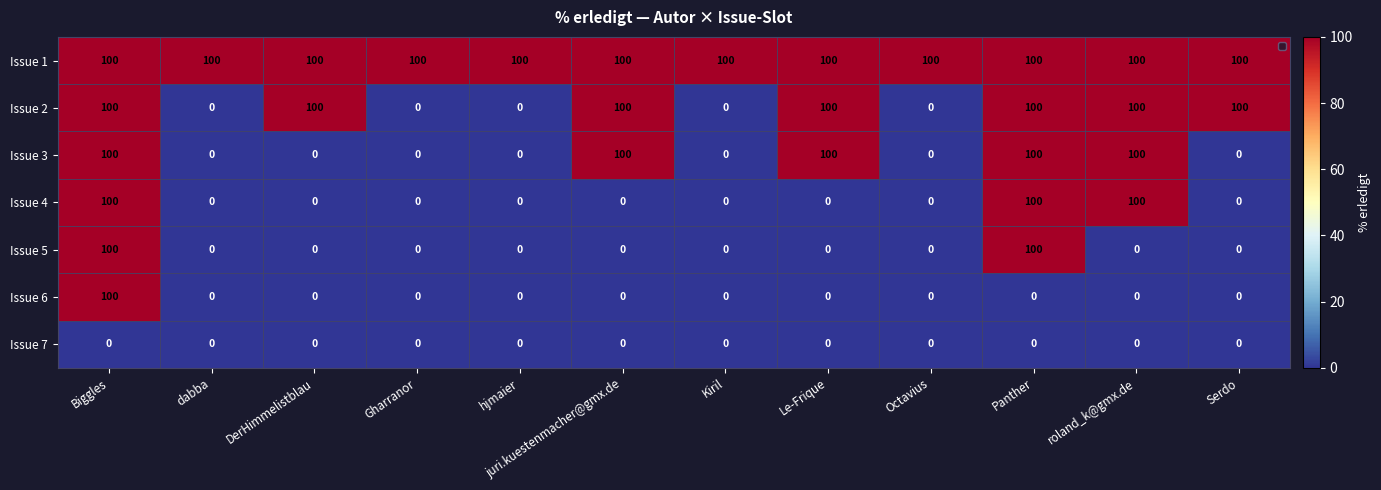

Between Gharranor and Serdo, which series saw the biggest shift?

Issue 2